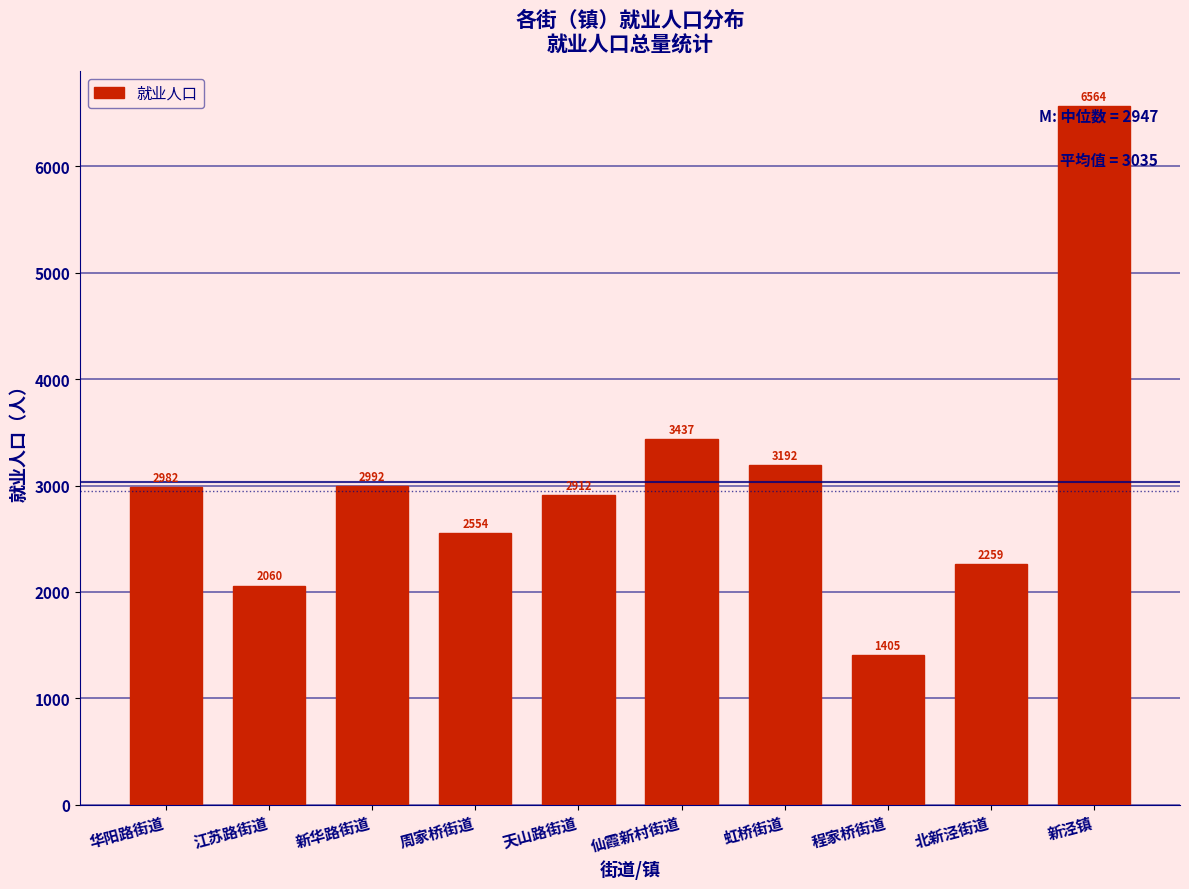

Reading left to right, list all the values displayed in this chart.

2982	2060	2992	2554	2912	3437	3192	1405	2259	6564